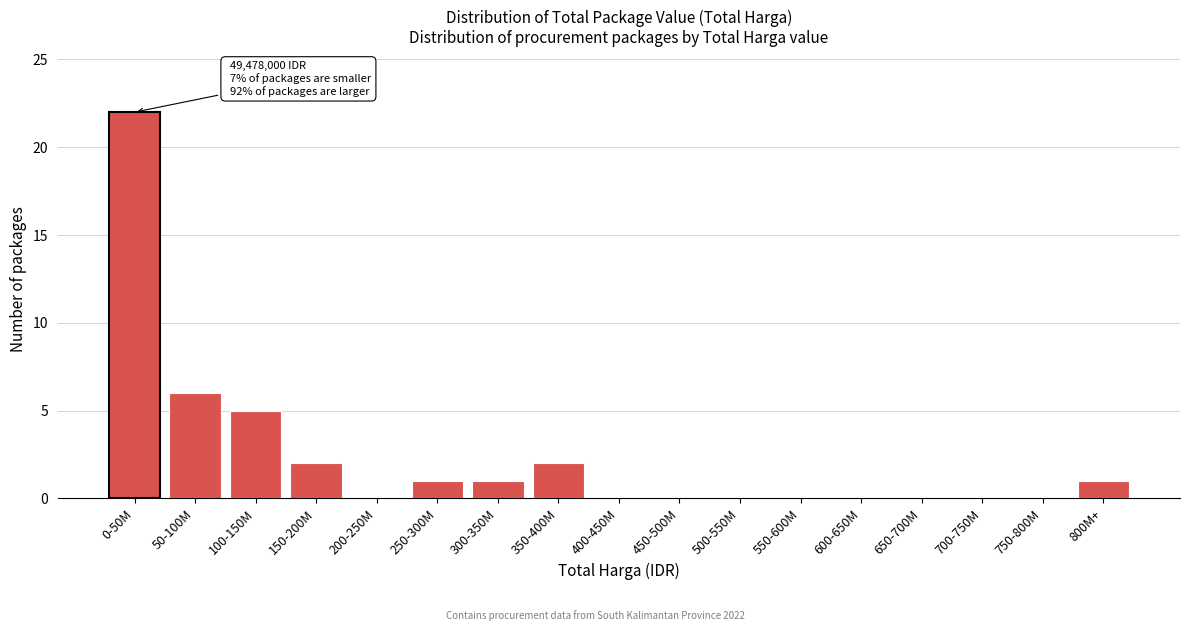

Reading left to right, transcribe all the data shown in this chart.

0-50M=22	50-100M=6	100-150M=5	150-200M=2	200-250M=0	250-300M=1	300-350M=1	350-400M=2	400-450M=0	450-500M=0	500-550M=0	550-600M=0	600-650M=0	650-700M=0	700-750M=0	750-800M=0	800M+=1